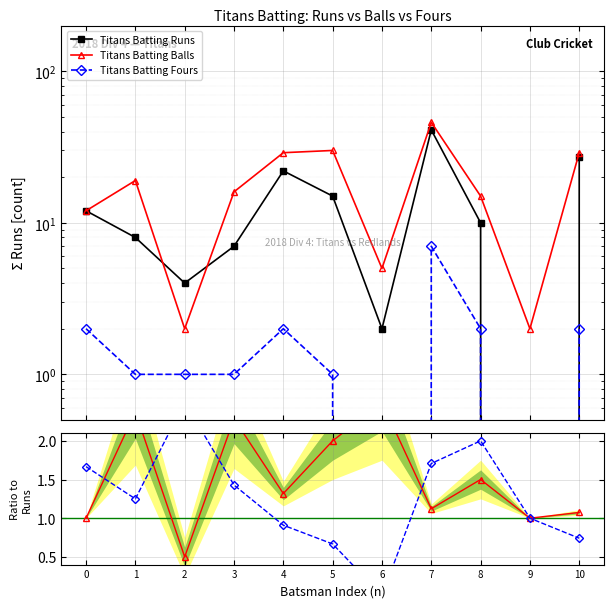

What is the sum of the Balls/Runs values at 2 and 8?

2.0